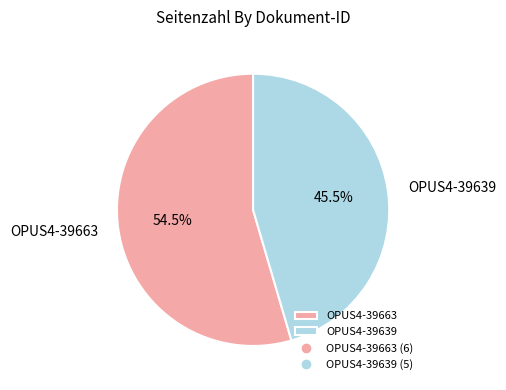

Between OPUS4-39639 and OPUS4-39663, which is larger?

OPUS4-39663